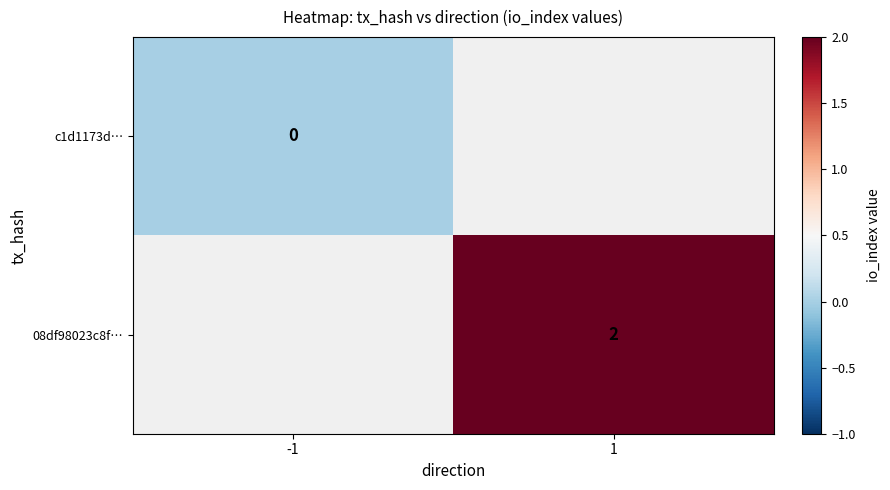

Which category has the lowest value across all series?

-1